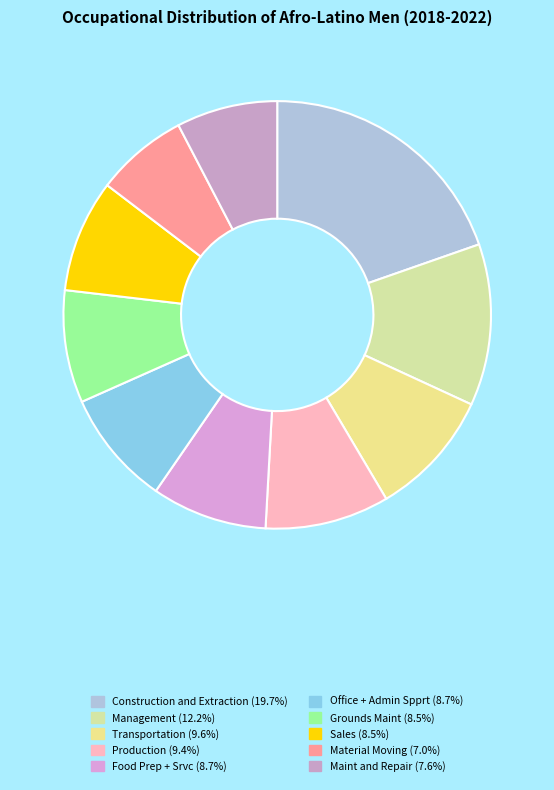

To the nearest percent, what is the average slice percentage?

10%